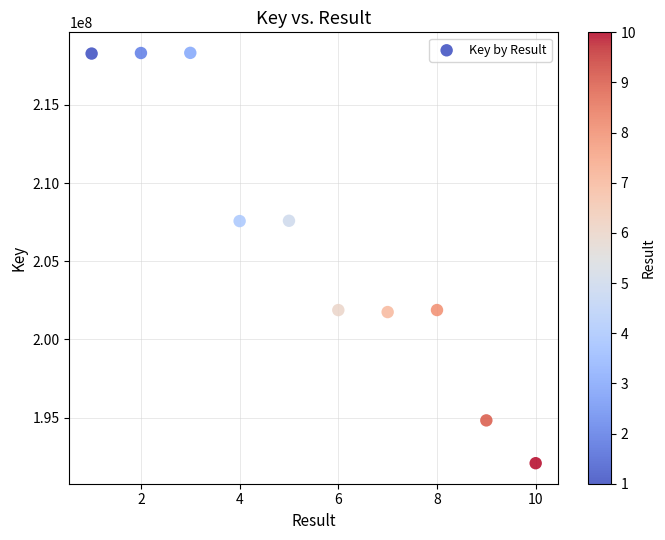

What is the range of X values (max minus min)?

9